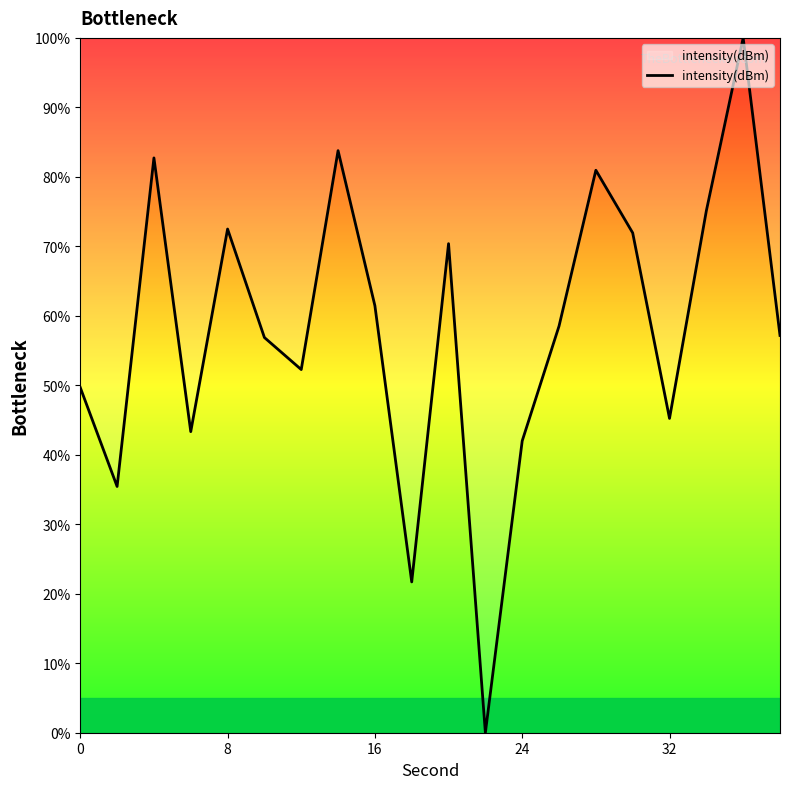

What is the greatest value displayed?

100.0